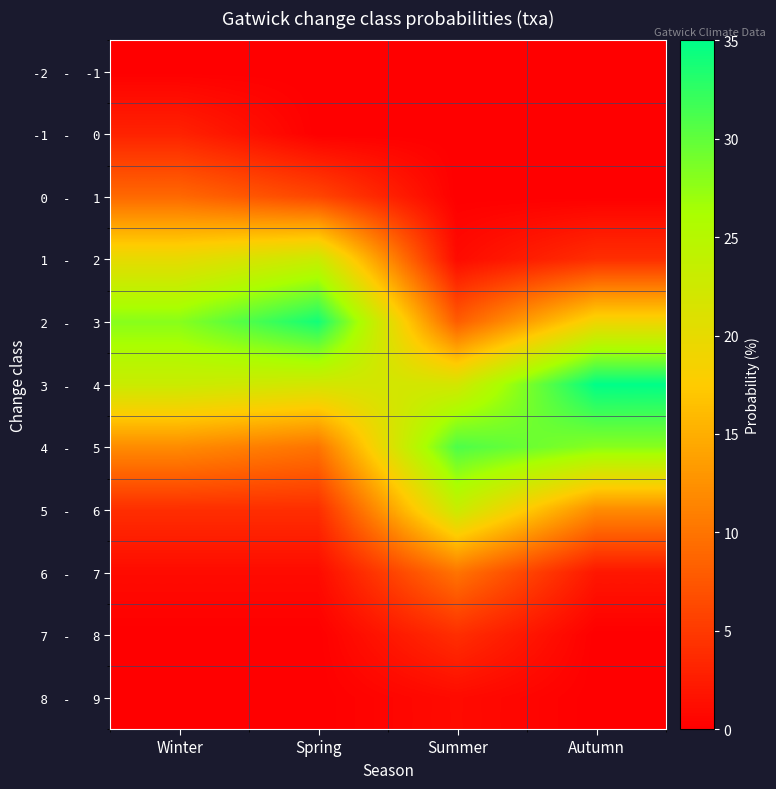

At which category is the sum across all series the highest?

Winter